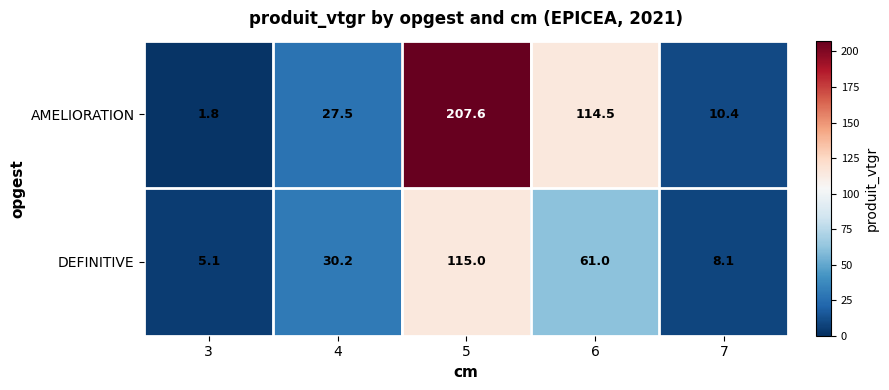

Rank the series by their maximum value, from highest to lowest.

AMELIORATION, DEFINITIVE